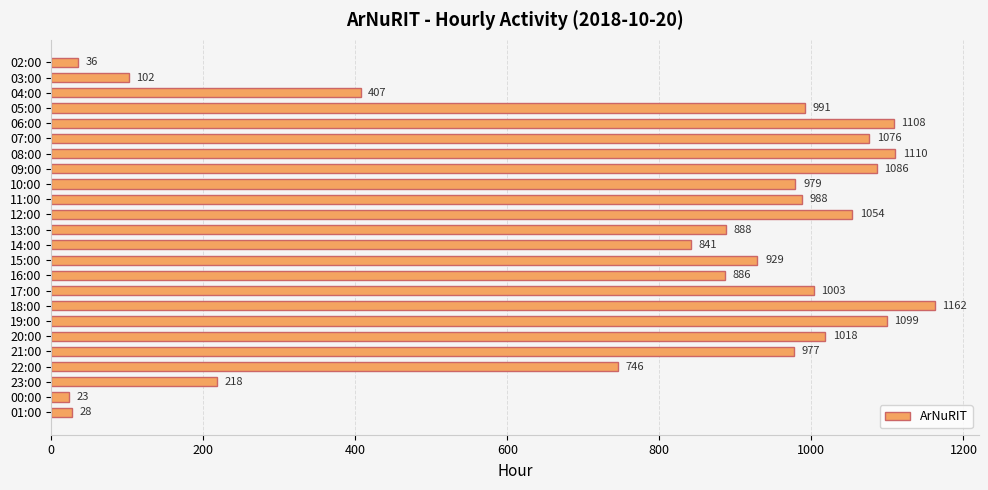

Are the bars grouped side by side (vs. stacked)?

No